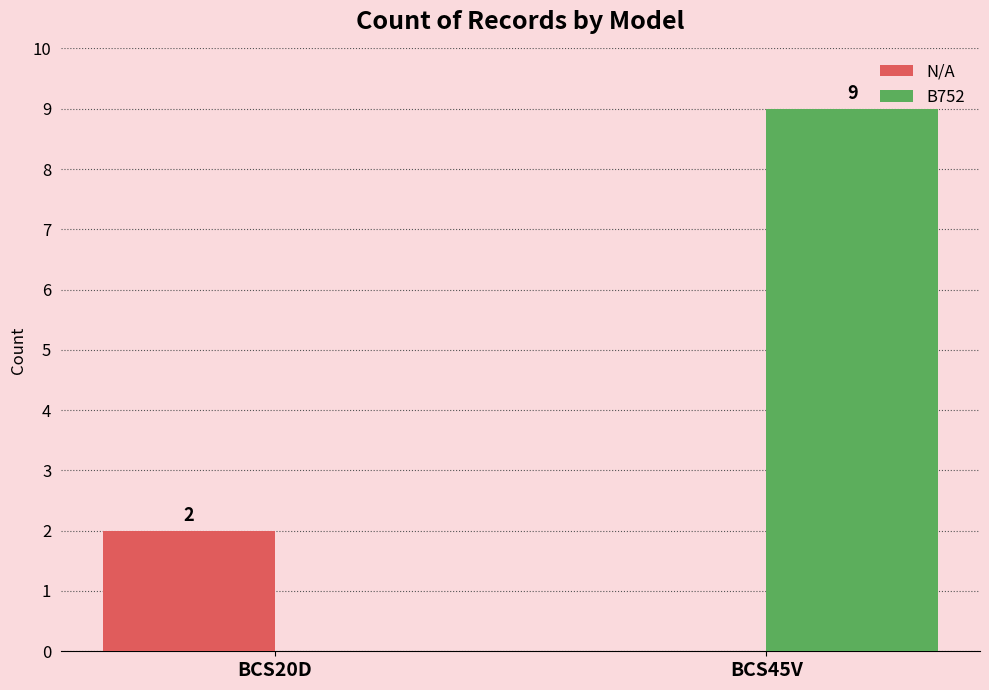

Are the bars grouped side by side (vs. stacked)?

Yes